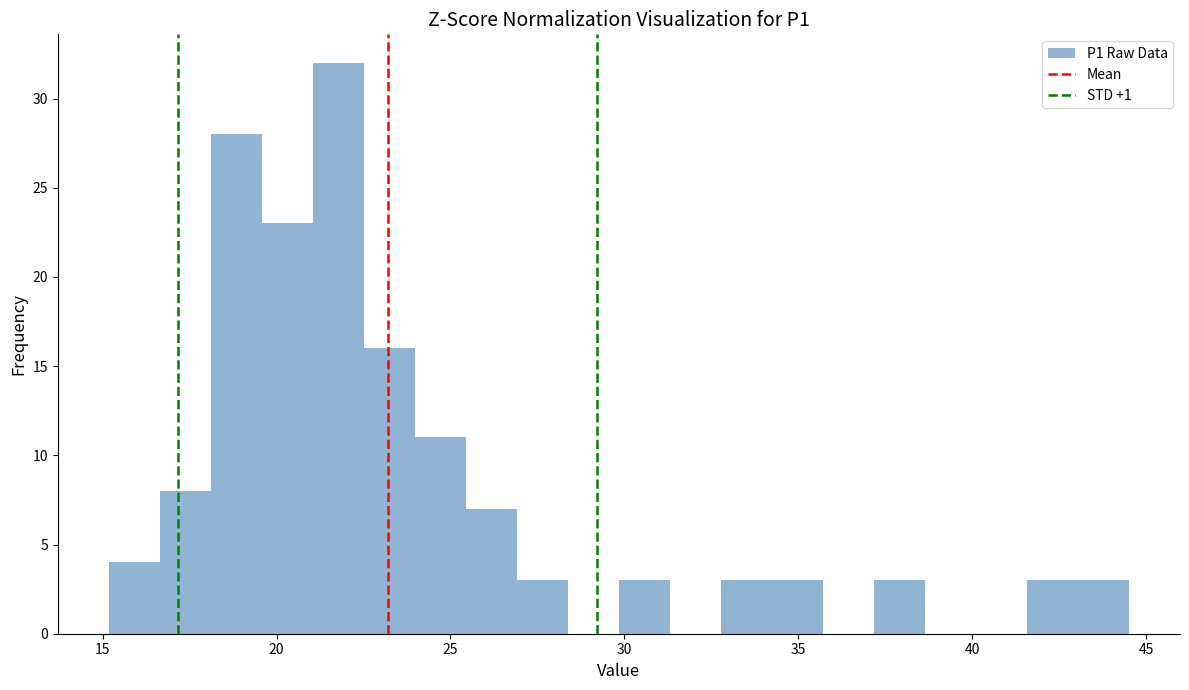

Read against the x-axis, roughly where is the centre of the tallest bar?

22.0